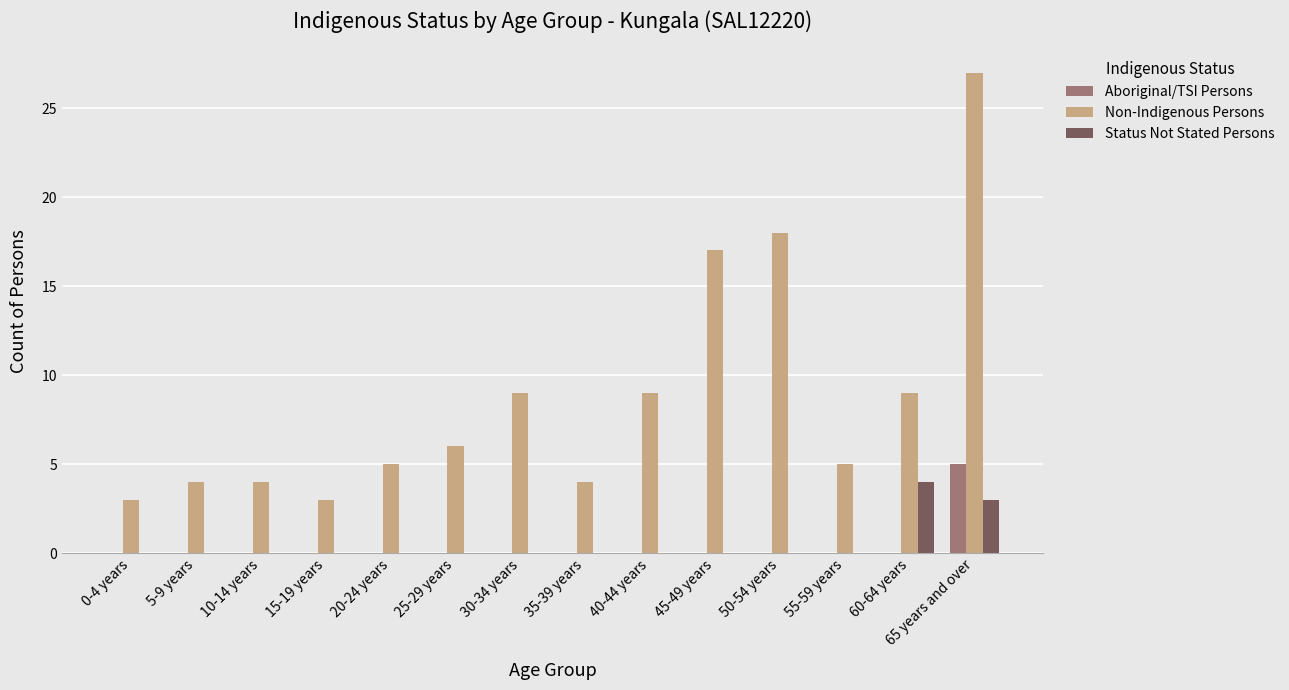

True or false: Aboriginal/TSI Persons has a value of 0 at 30-34 years.

True